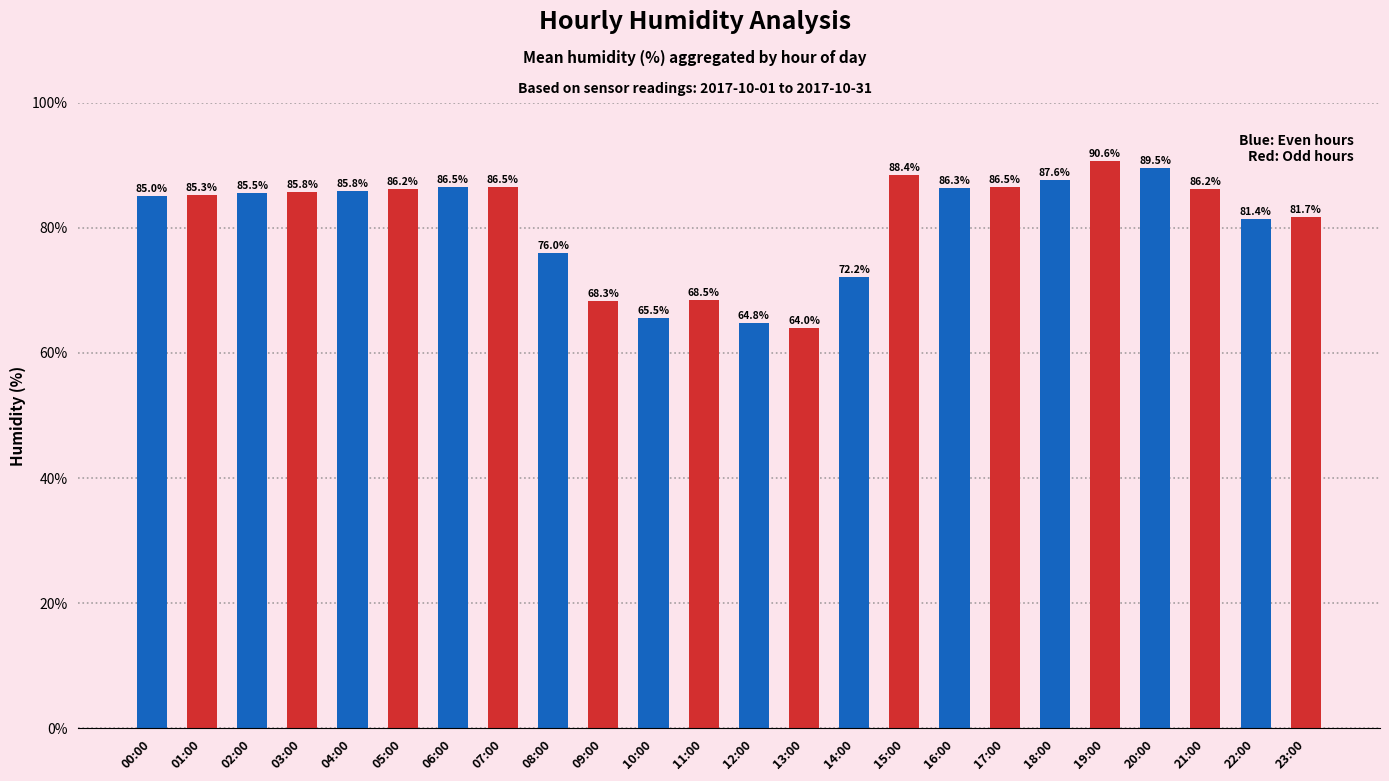

What is the difference between the values at 17:00 and 15:00?

1.9